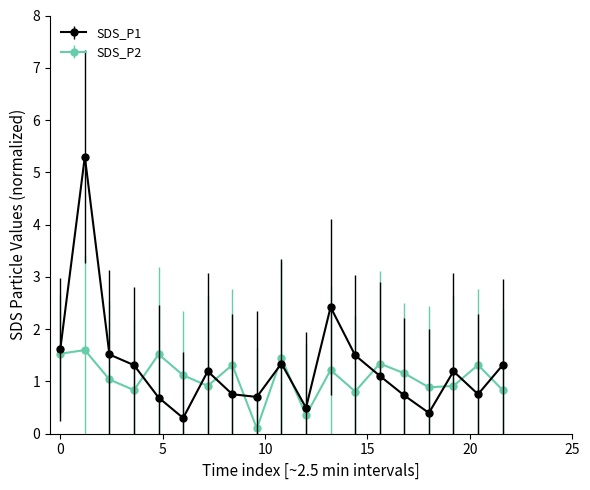

What is the average value of the SDS_P1 series?

1.3